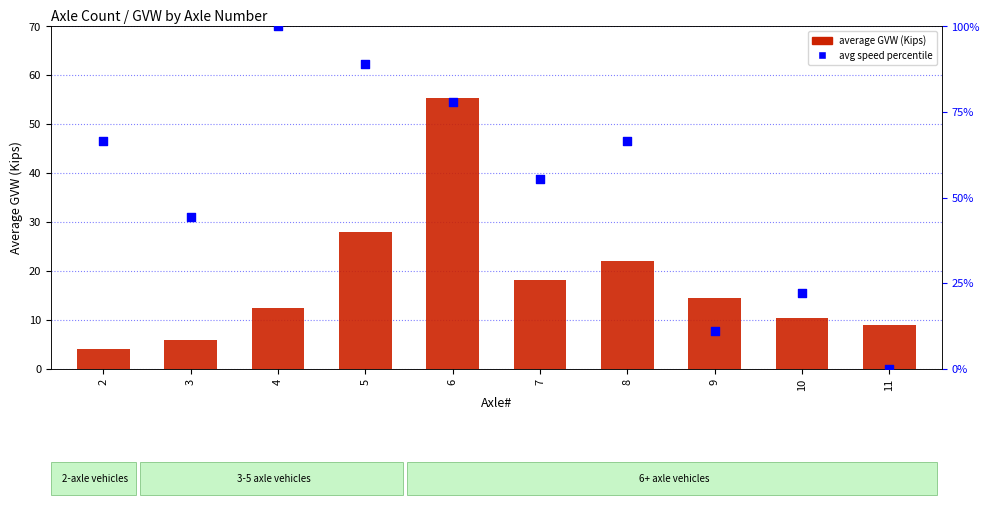

What is the total value across all series at 4?

112.5